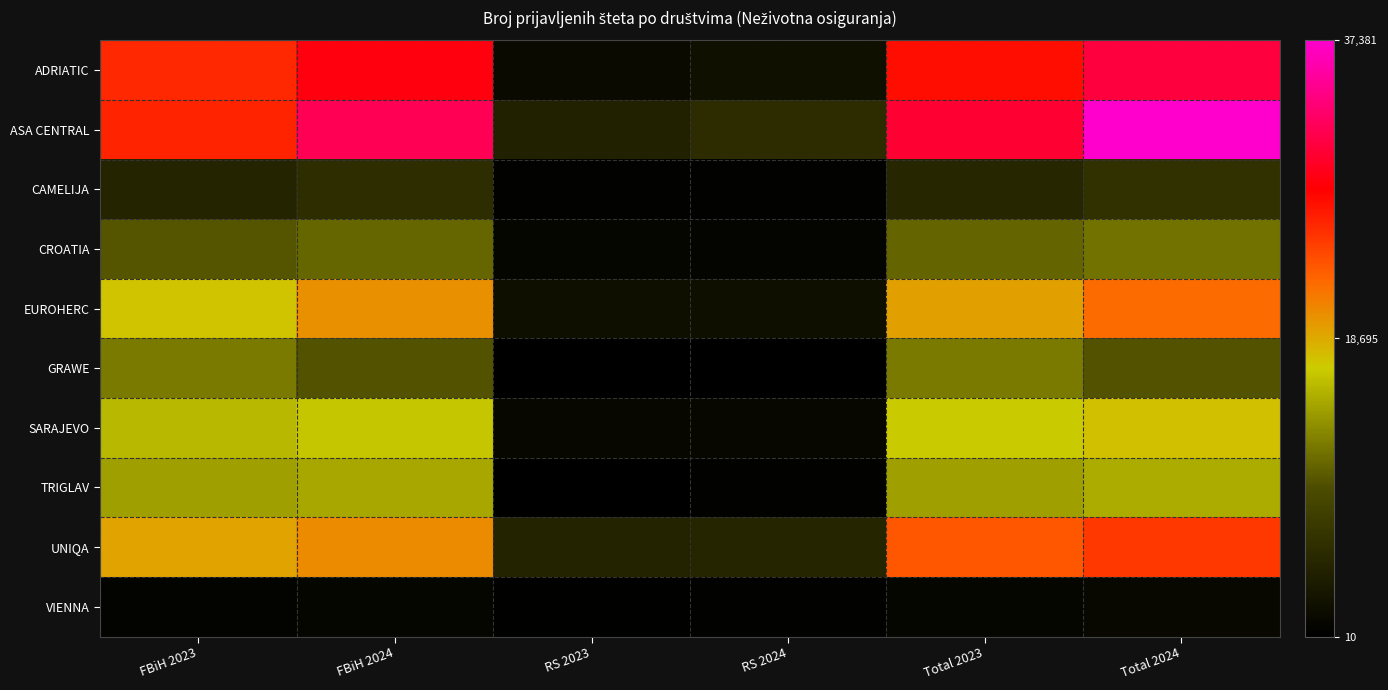

Which series has the largest total across all categories?

ASA CENTRAL